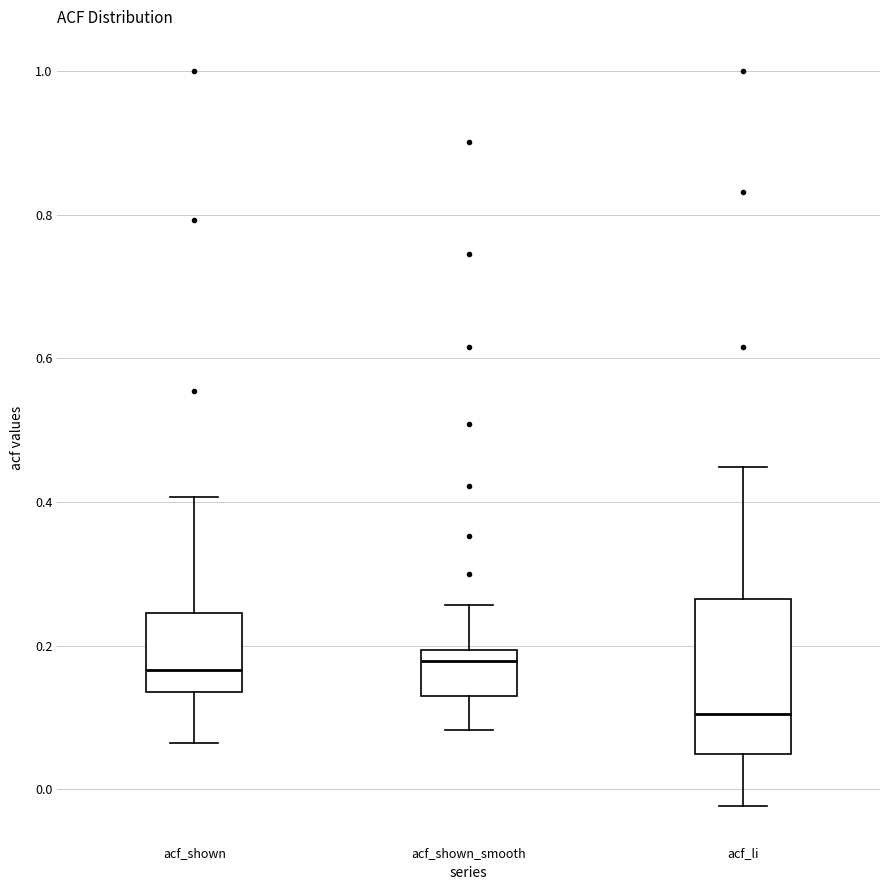

Where does the lower whisker of the box for acf_li end on the y-axis? The values are not printed on the chart, so give them approximately, as read against the axis.

-0.02